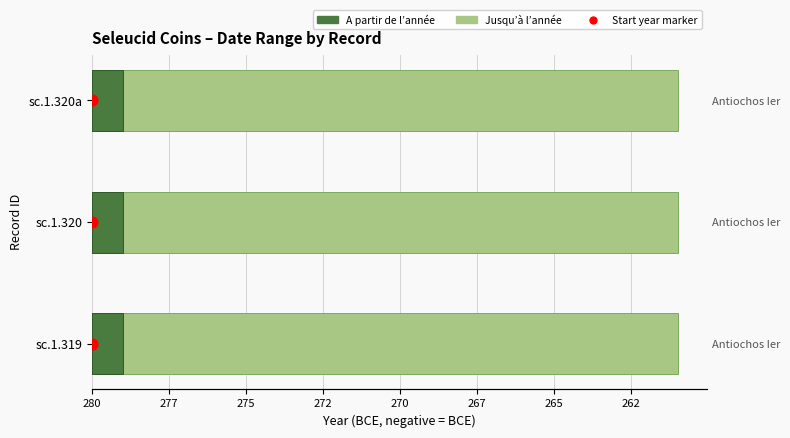

Is the value of Jusqu’à l’année at 275 greater than the value of Start year marker at 275?

No